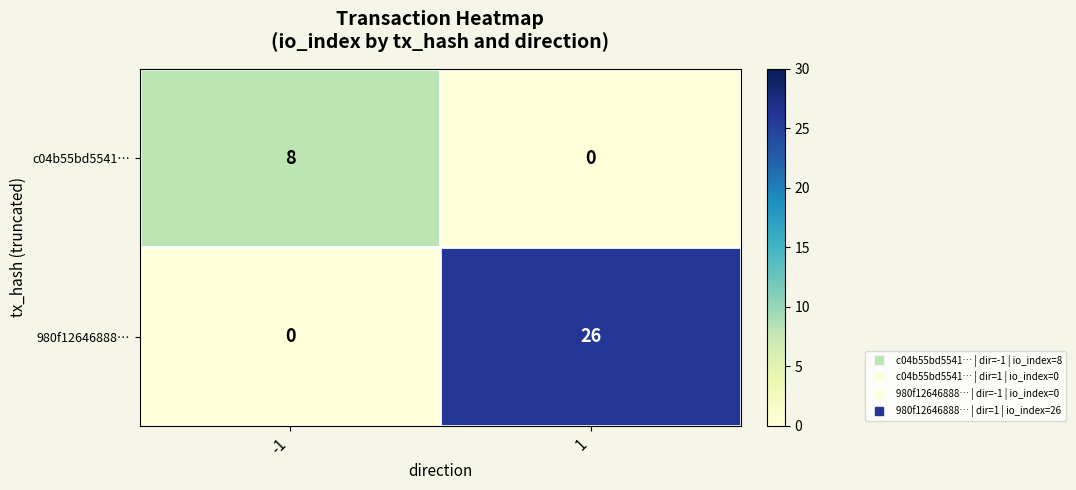

Between -1 and 1, which series saw the biggest shift?

980f12646888…